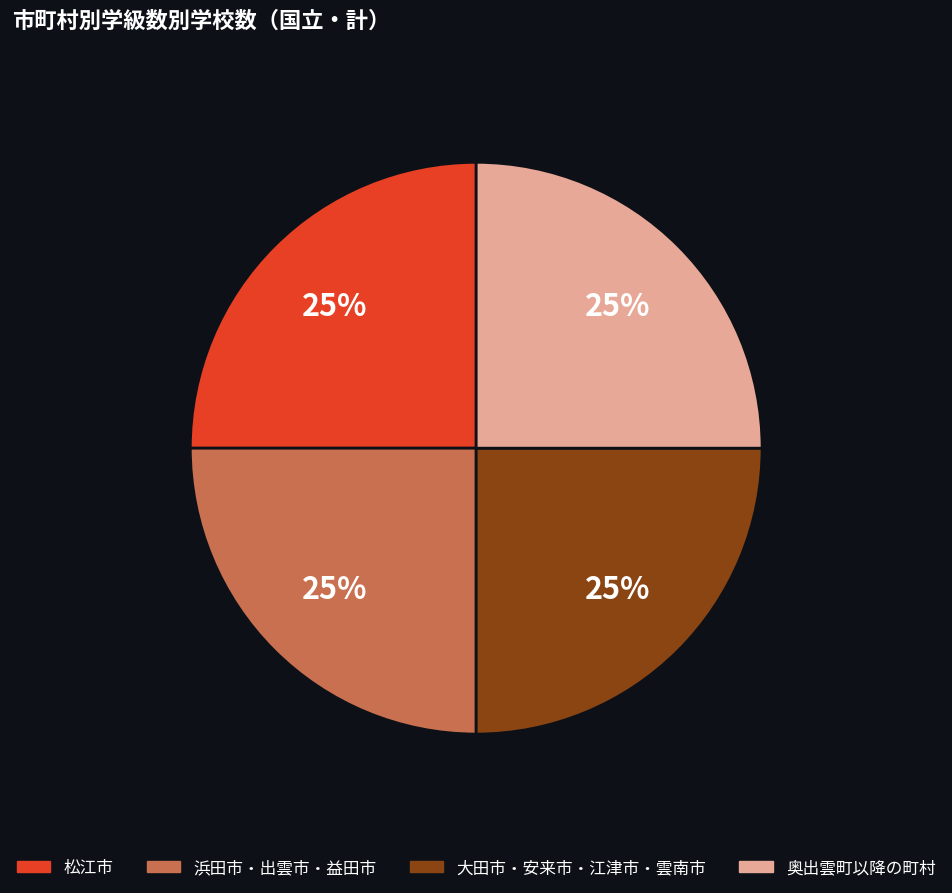

Does any single category account for the majority?

No